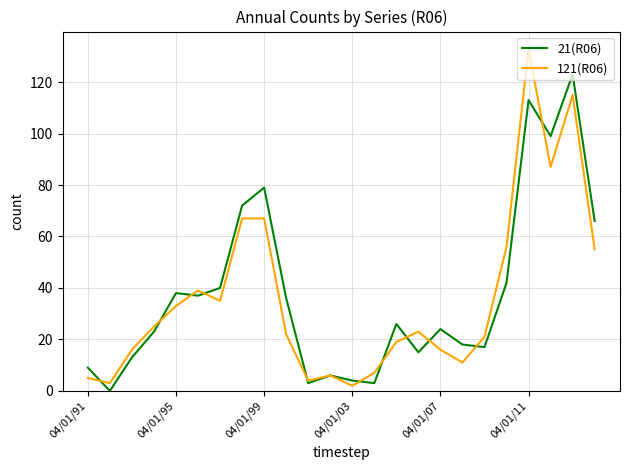

Which series has the largest range (max minus min)?

121(R06)